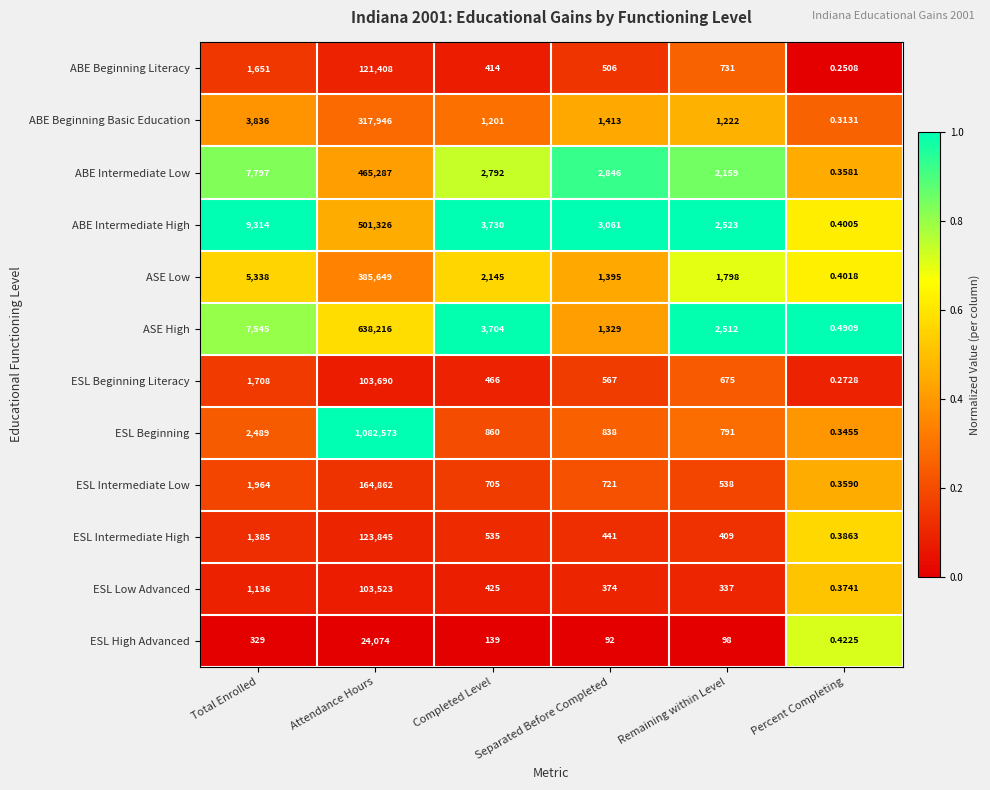

Which series has the largest total across all categories?

ESL Beginning